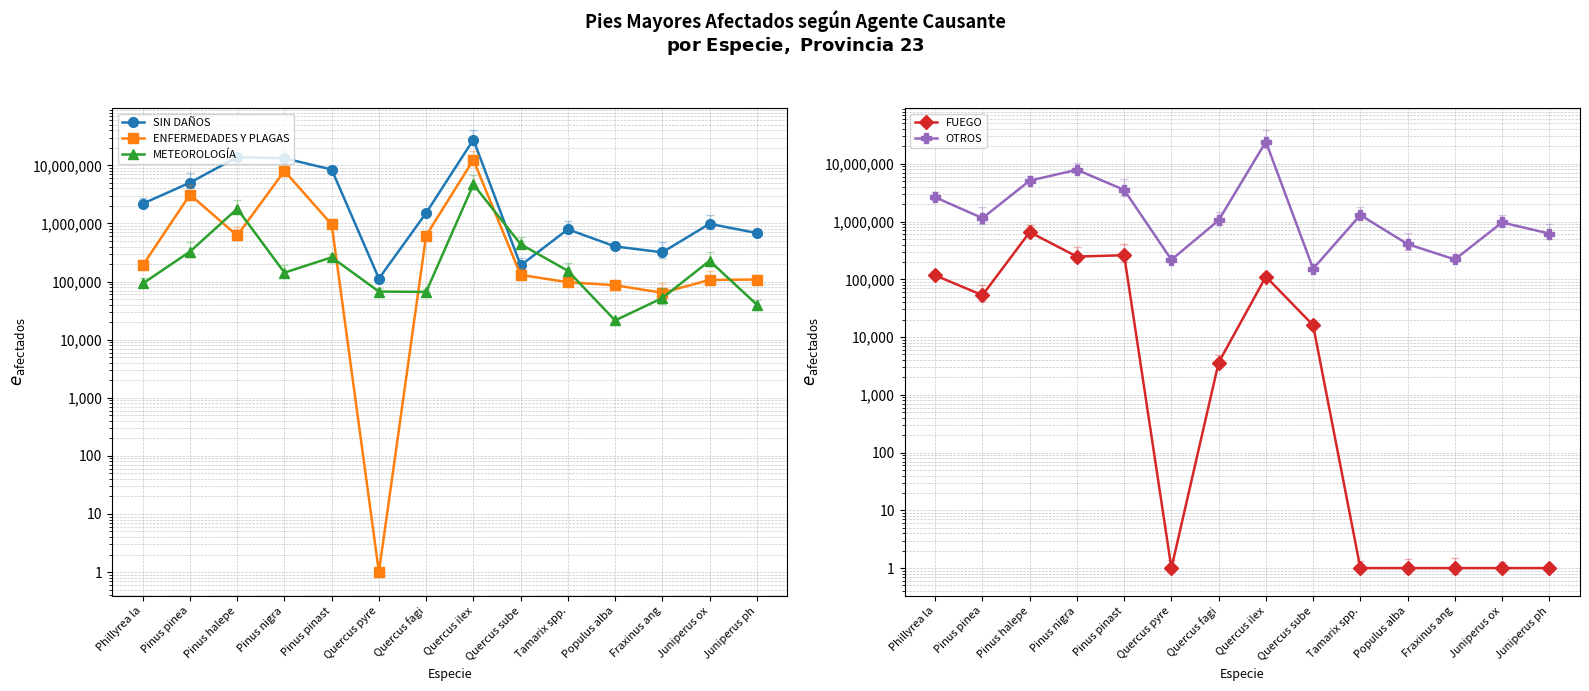

Where is the first local maximum for METEOROLOGÍA?

Pinus halepe